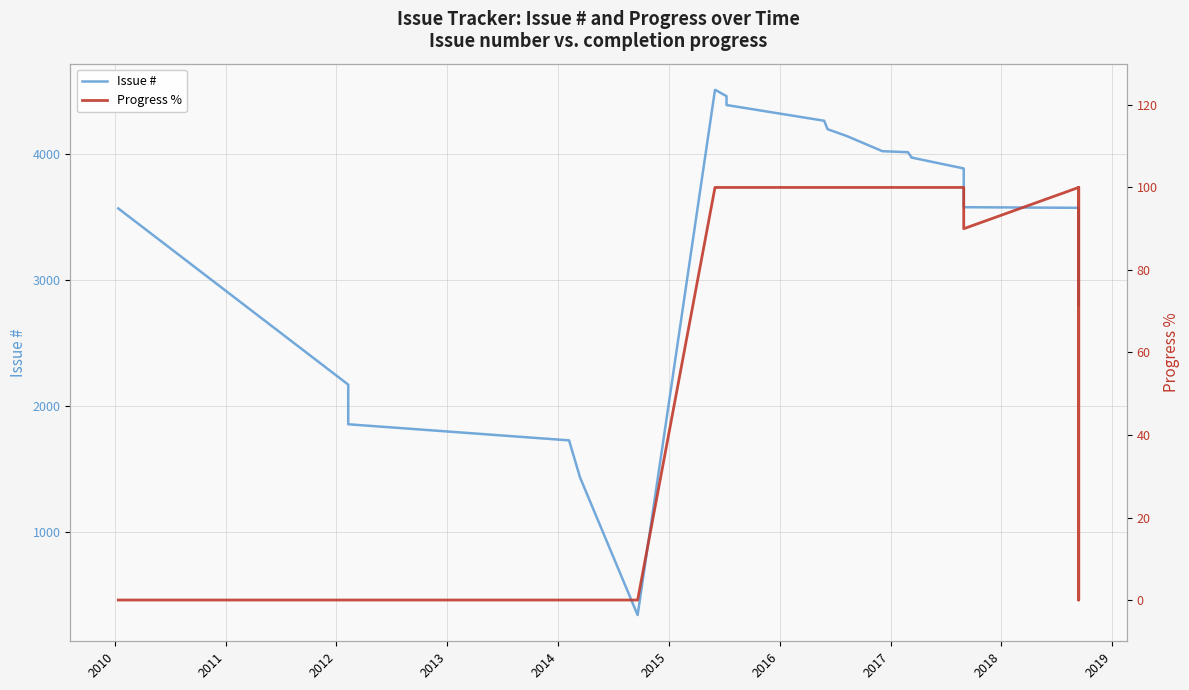

Rank the series by their average value, from lowest to highest.

Progress %, Issue #